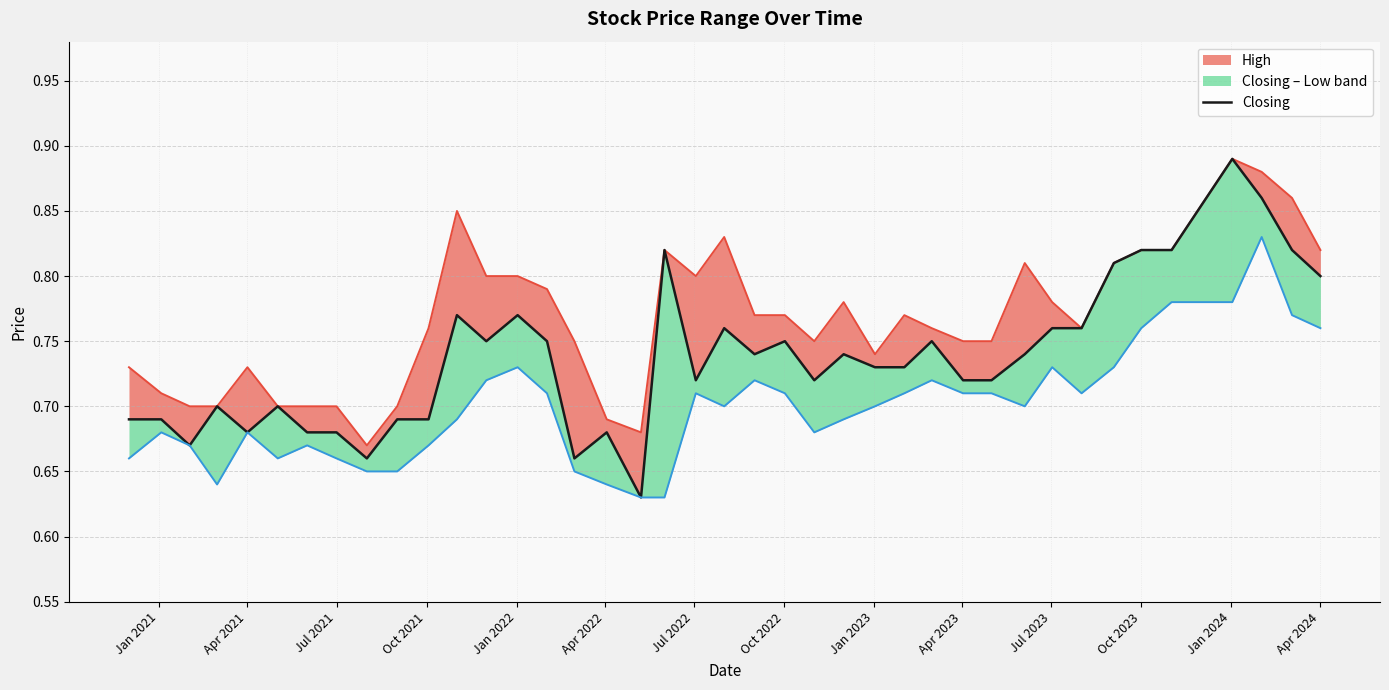

How many lines are shown in the chart?

1